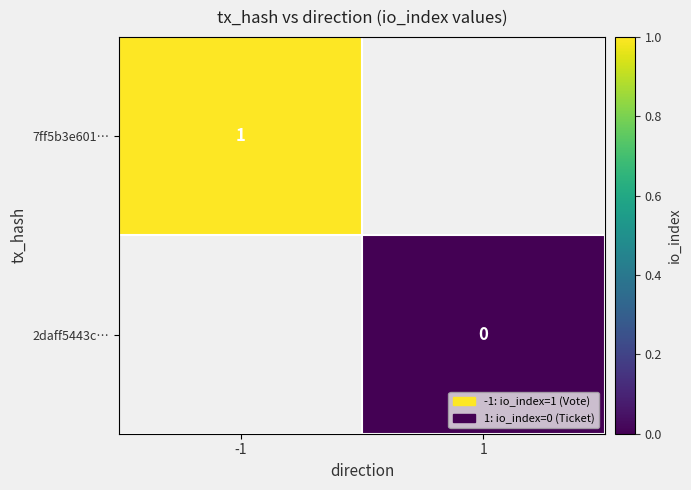

Is it true that 7ff5b3e601… equals 1 at -1?

True